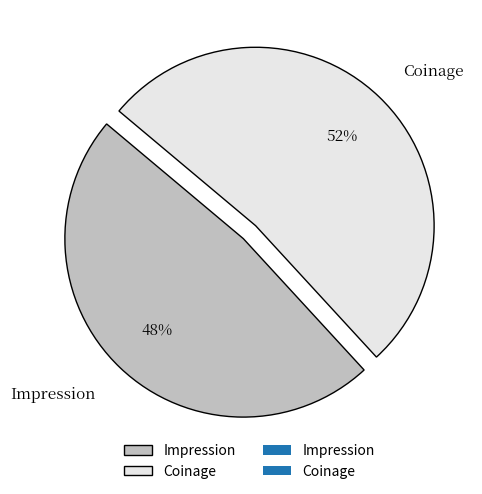

Is the sum of Coinage and Impression greater than half?

Yes